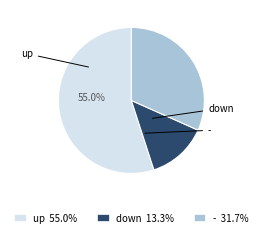

Between up and down, which is larger?

up